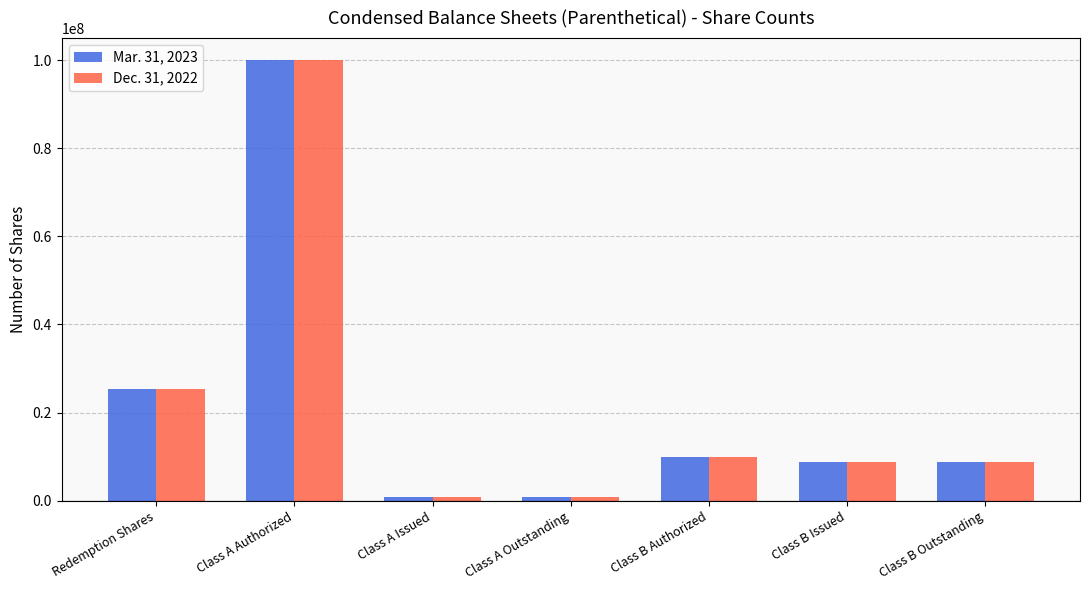

Where is Dec. 31, 2022 nearest to the value 50476875?

Redemption Shares